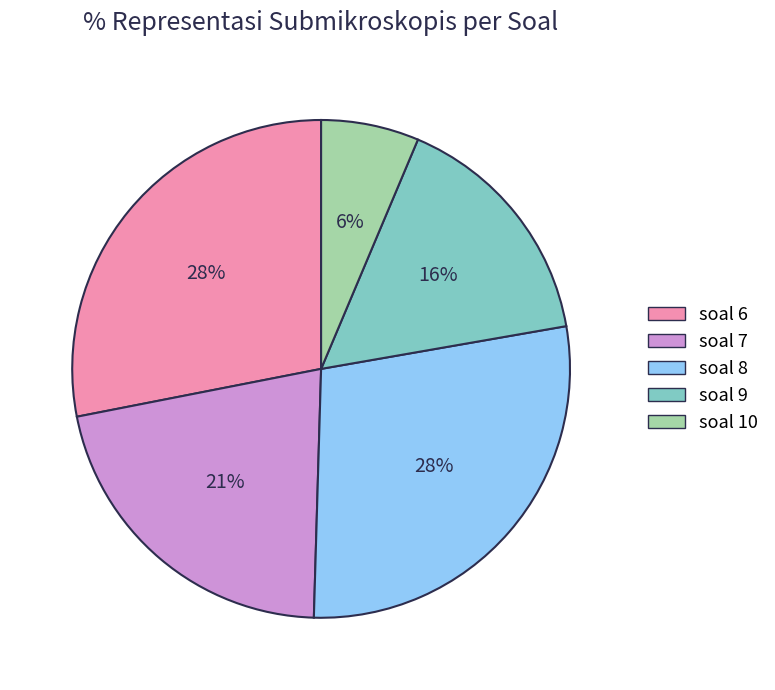

Which category has the smallest portion of the pie?

soal 10